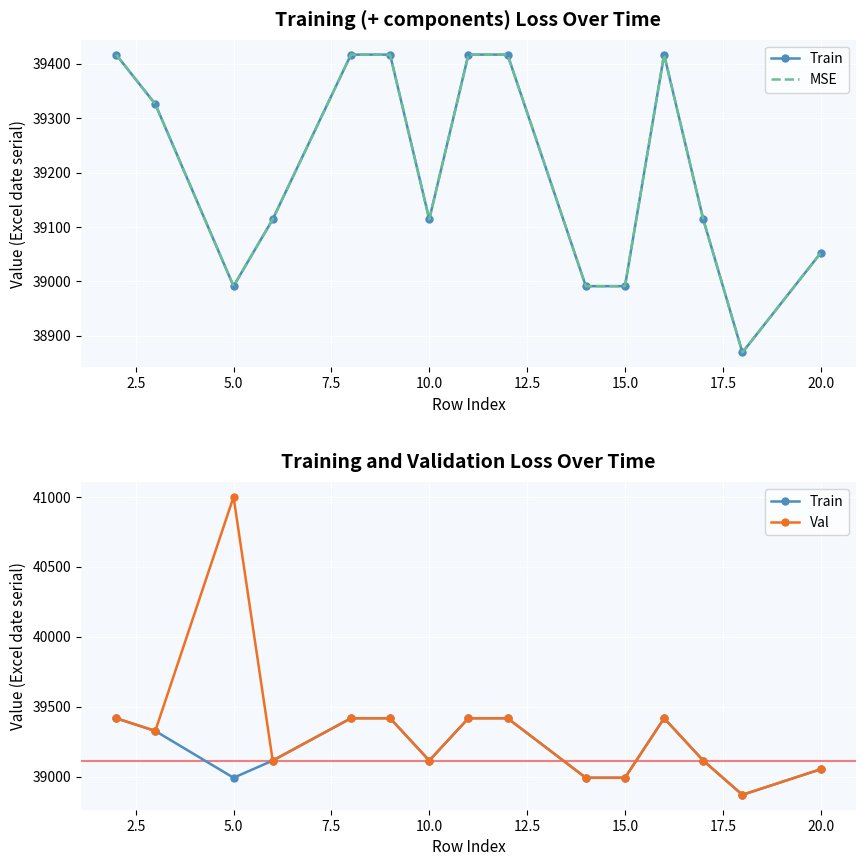

Reading left to right, what are all the values shown in this chart?

Train: 39417	39326	38991	39114	39417	39417	39114	39417	39417	38991	38991	39417	39114	38869	39052
MSE: 39417	39326	38991	39114	39417	39417	39114	39417	39417	38991	38991	39417	39114	38869	39052
Val: 39417	39326	41000	39114	39417	39417	39114	39417	39417	38991	38991	39417	39114	38869	39052